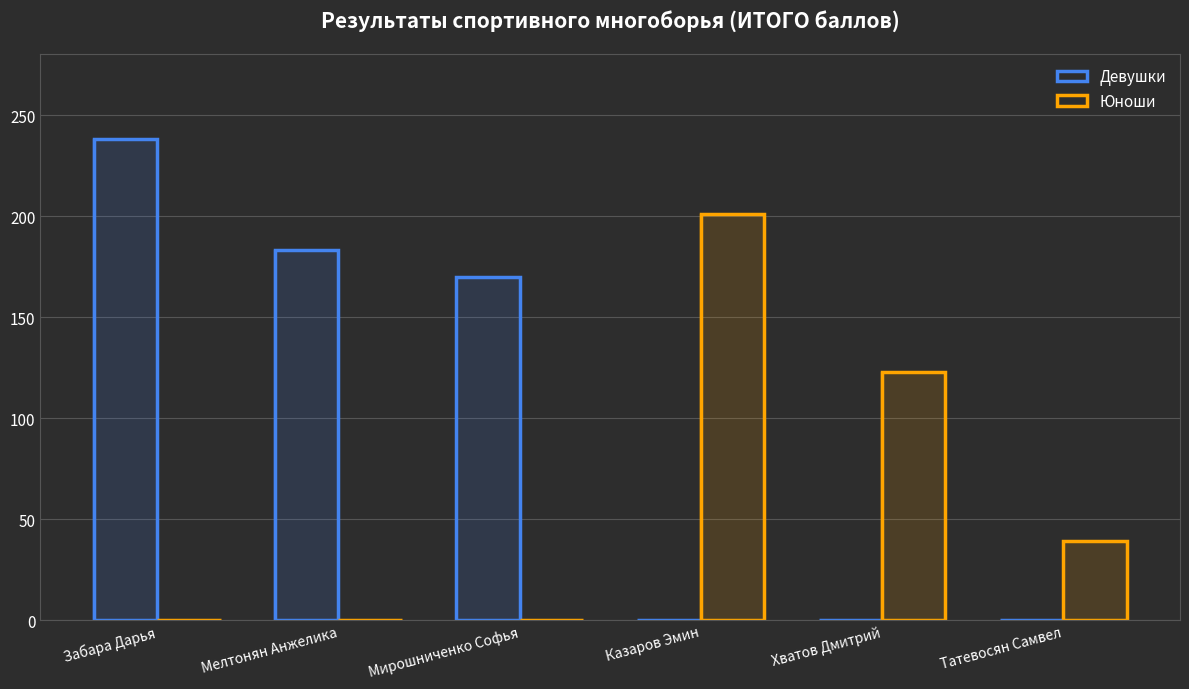

How many data points does each series have?

6